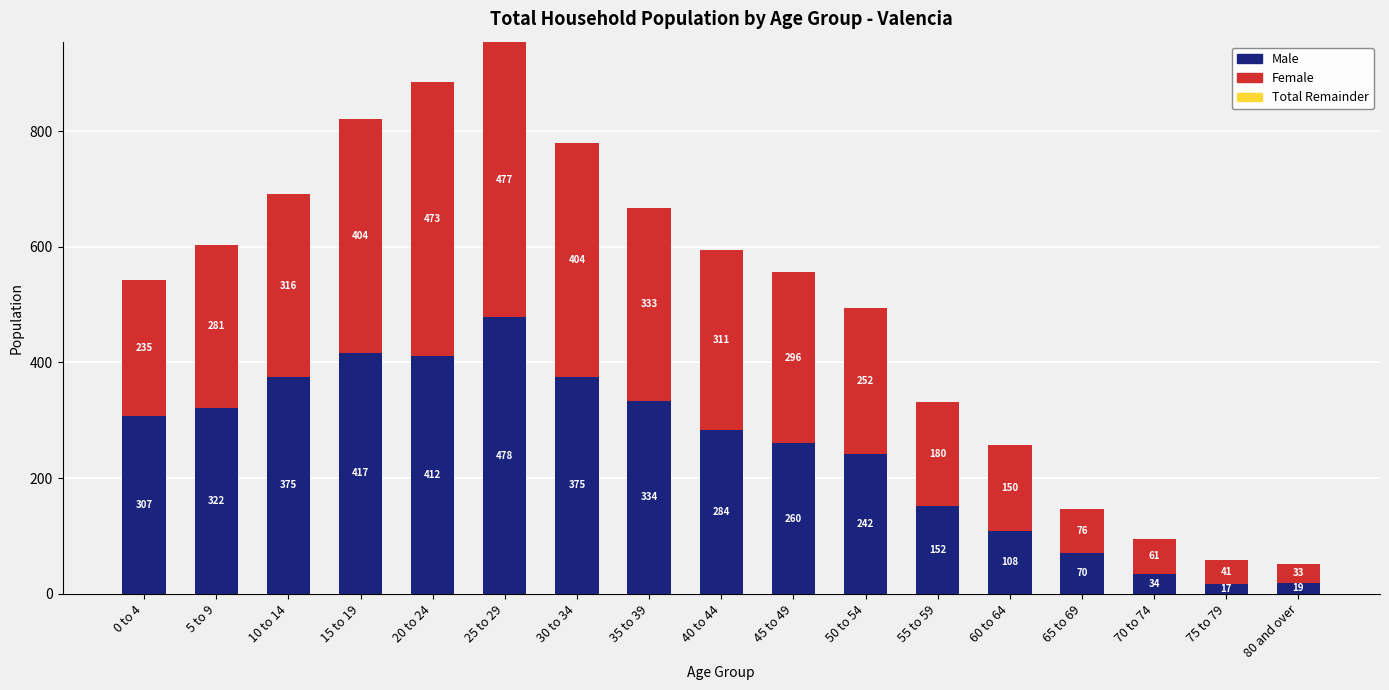

Is it true that Male equals 513 at 35 to 39?

False